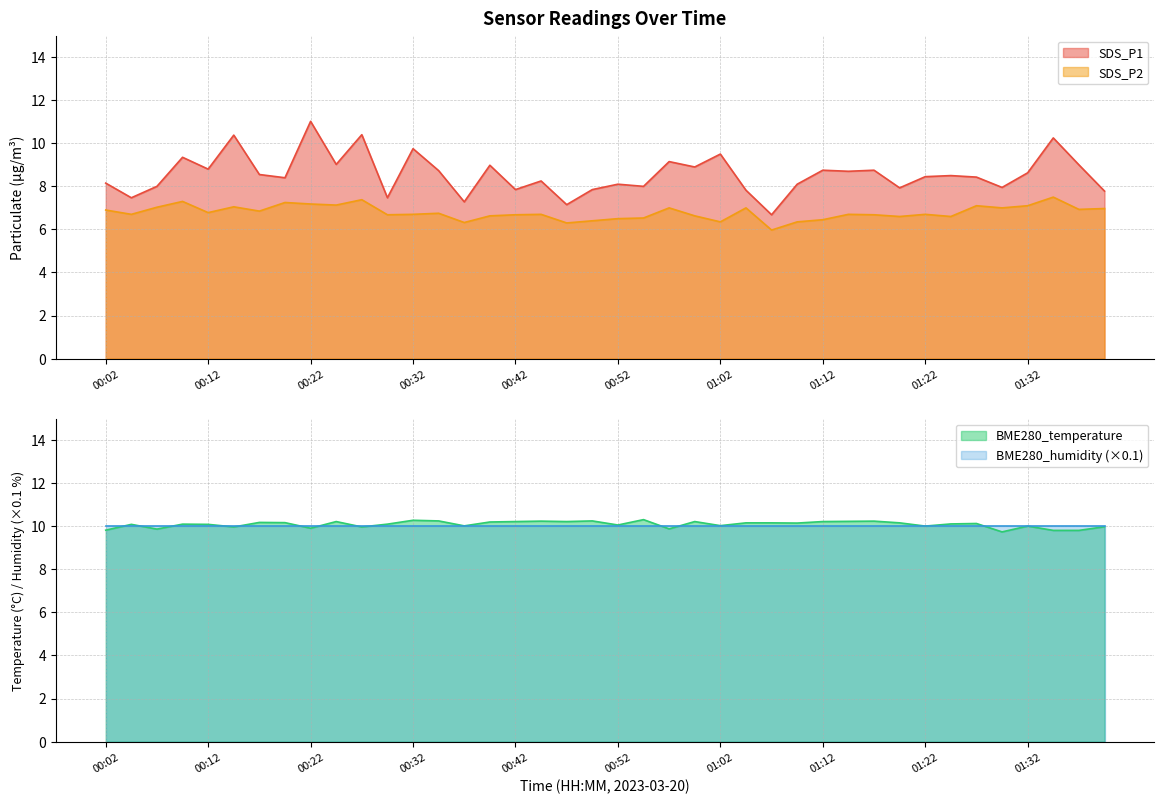

True or false: SDS_P2 and SDS_P1 cross at least once.

False